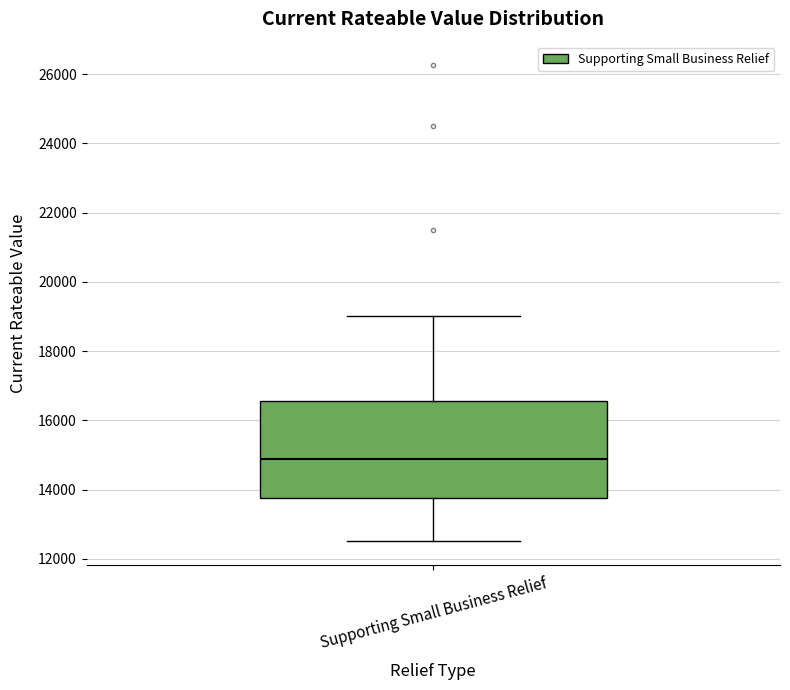

Where does the upper whisker of the box for Supporting Small Business Relief end on the y-axis? The values are not printed on the chart, so give them approximately, as read against the axis.

19000